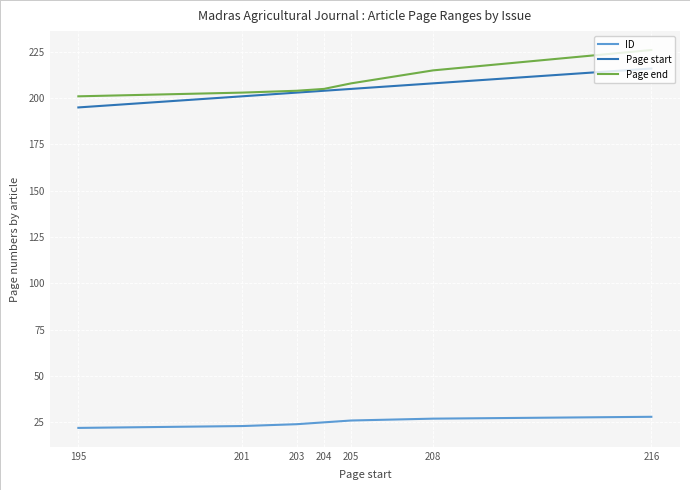

Is this an area chart (filled region under the line)?

No